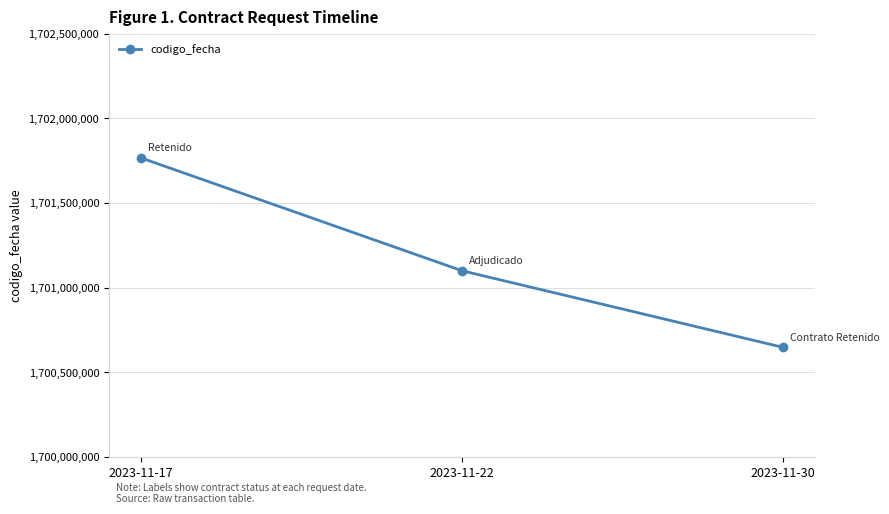

What is the difference between the values at 2023-11-30 and 2023-11-22?

452510